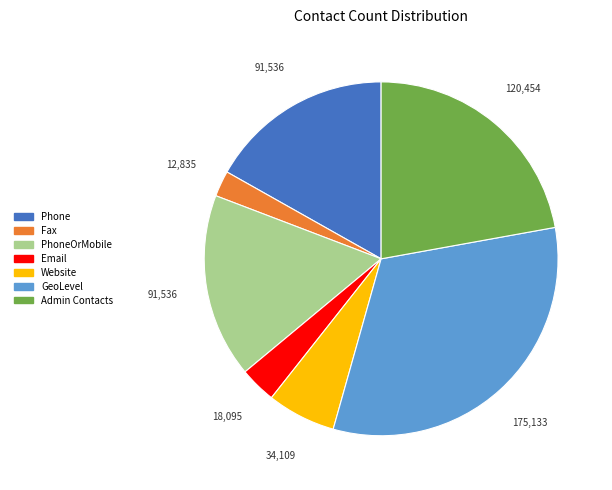

Is there a majority slice in this chart?

No